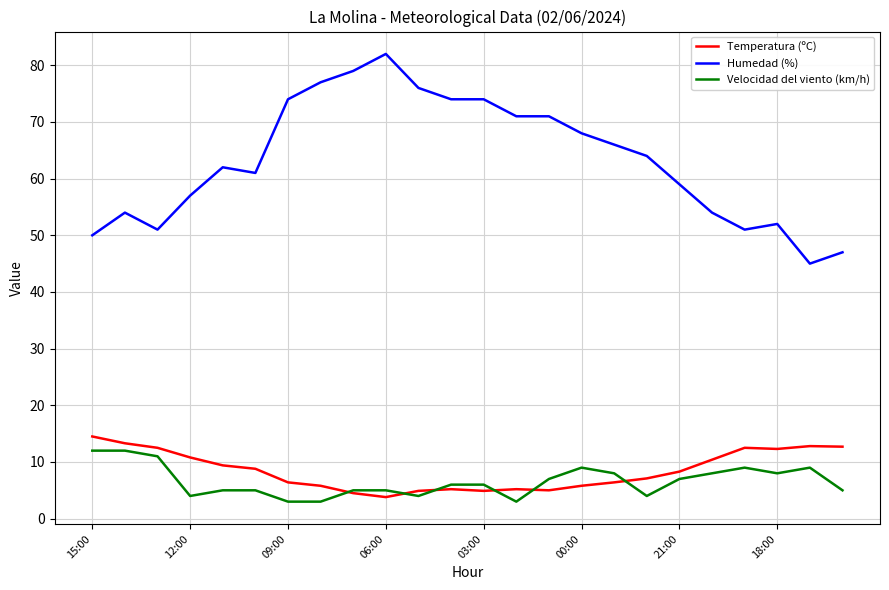

What is the minimum value for Humedad (%)?

45.0